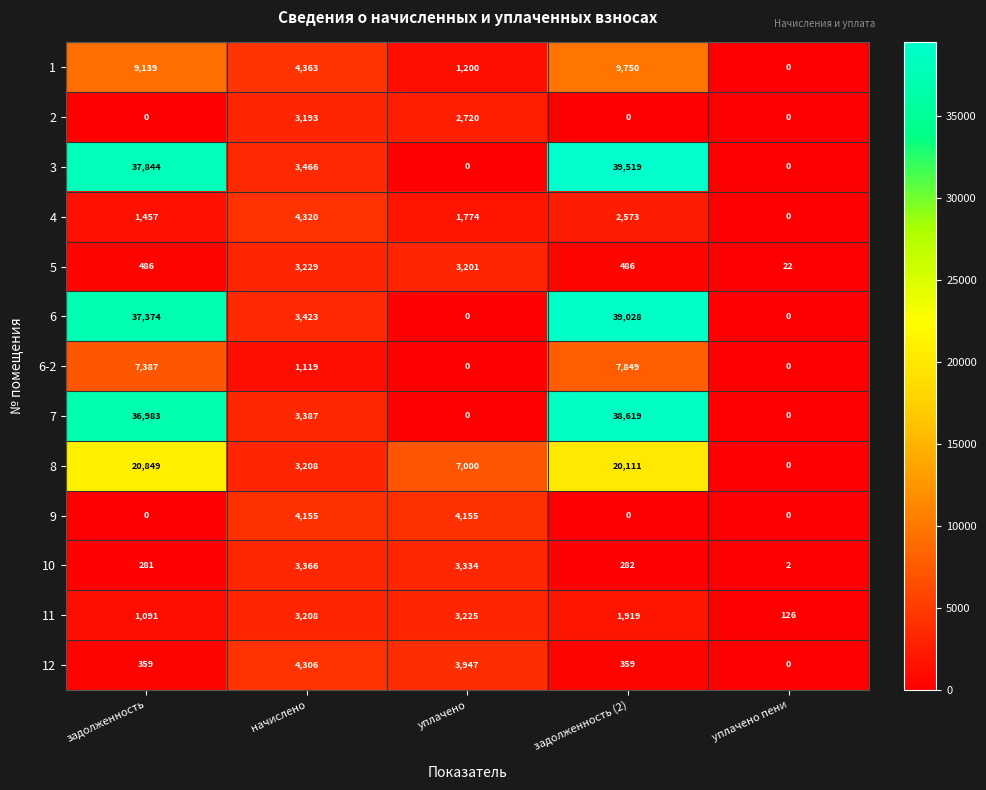

Which label corresponds to the largest value in the chart?

задолженность (2)